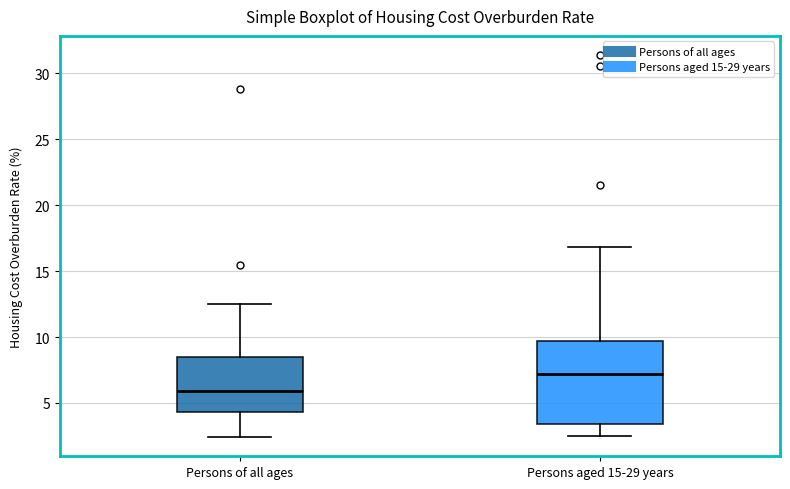

Comparing the boxes themselves (not the whiskers), which one is the tallest?

Persons aged 15-29 years